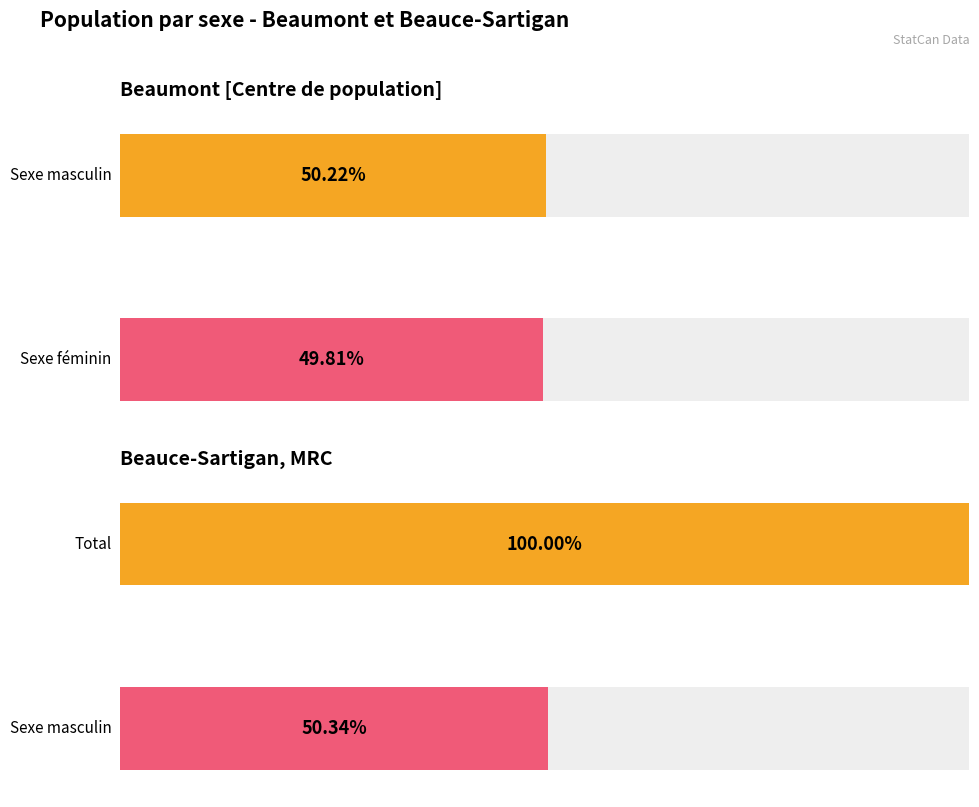

How many distinct data groups are displayed?

4